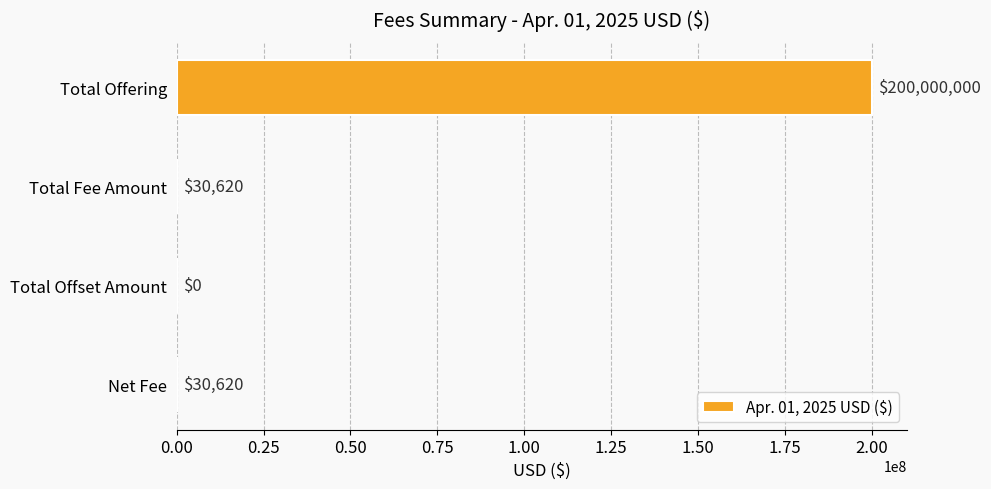

Which label corresponds to the largest value in the chart?

Total Offering